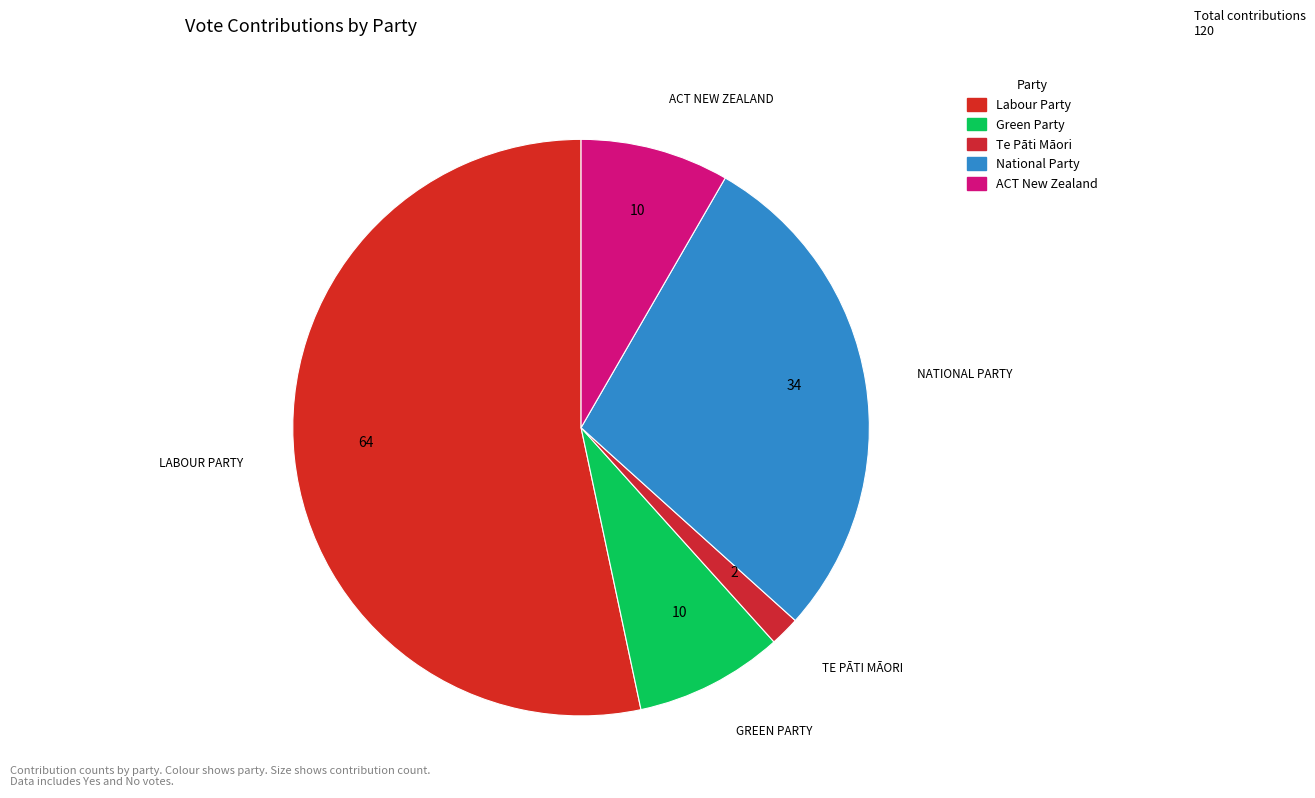

To the nearest percent, what is the difference between the largest and smallest slice percentages?

52%